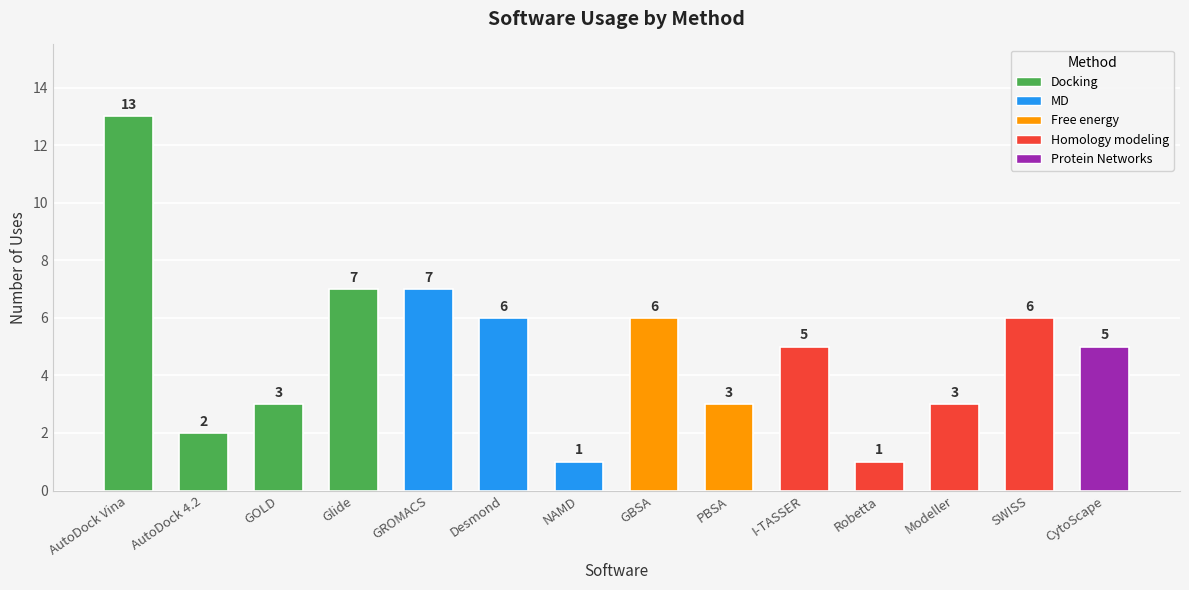

What is the approximate value at GROMACS, to the nearest 10?

10